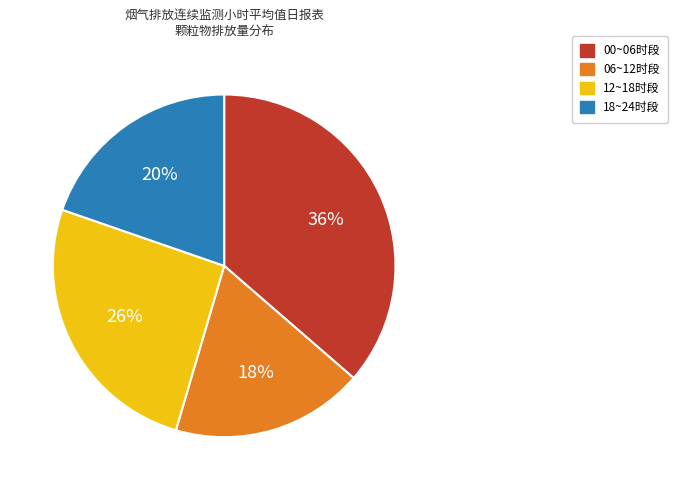

Is there any slice that represents more than half of the pie?

No